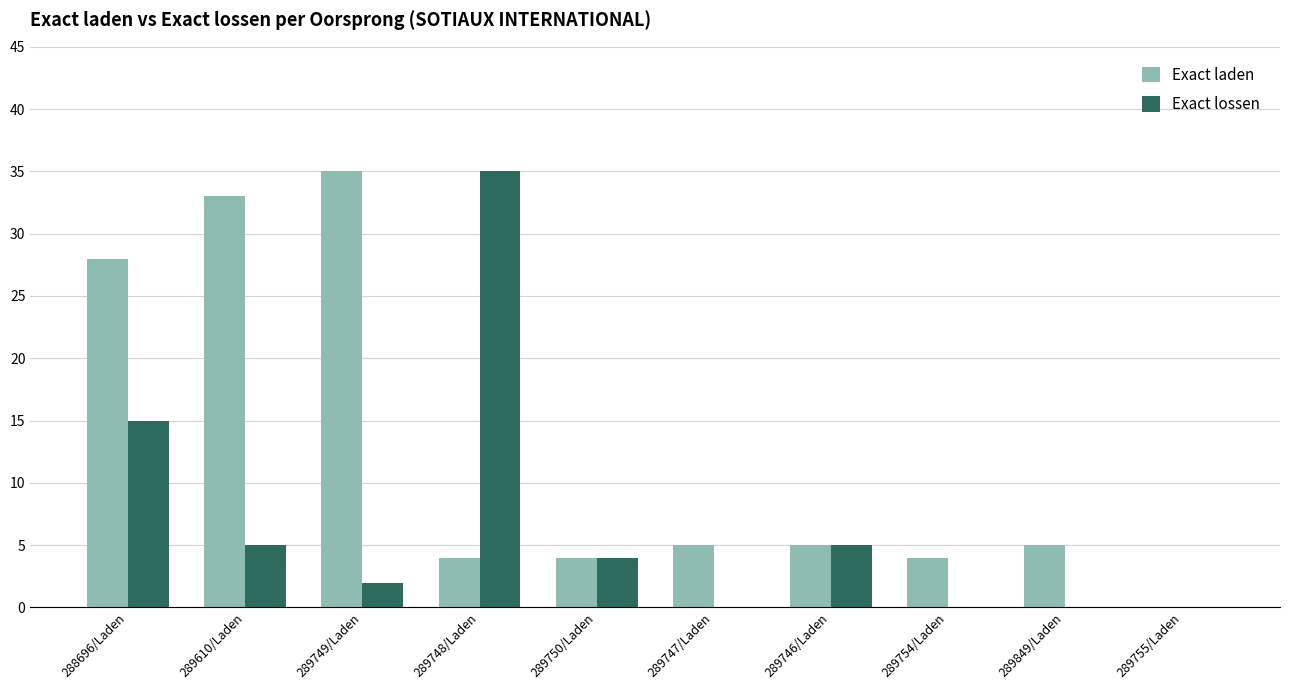

What is the sum of the Exact laden values at 289748/Laden and 289754/Laden?

8